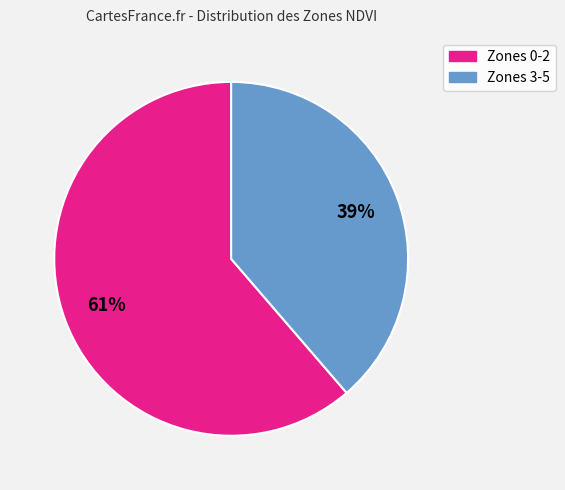

Approximately how many times larger is the value at Zones 0-2 compared to Zones 3-5?

1.6